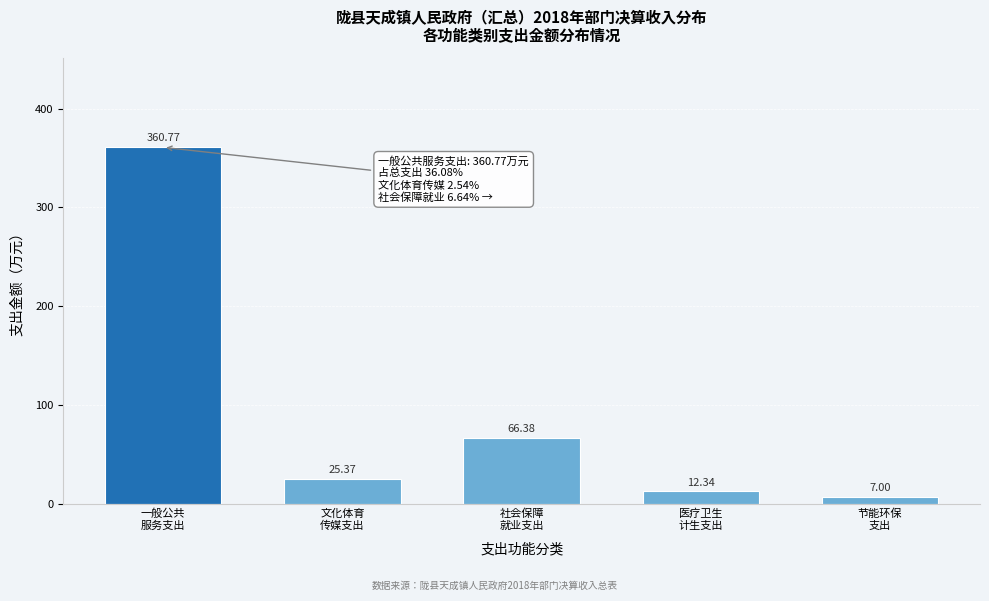

What is the sum of all values?

471.9